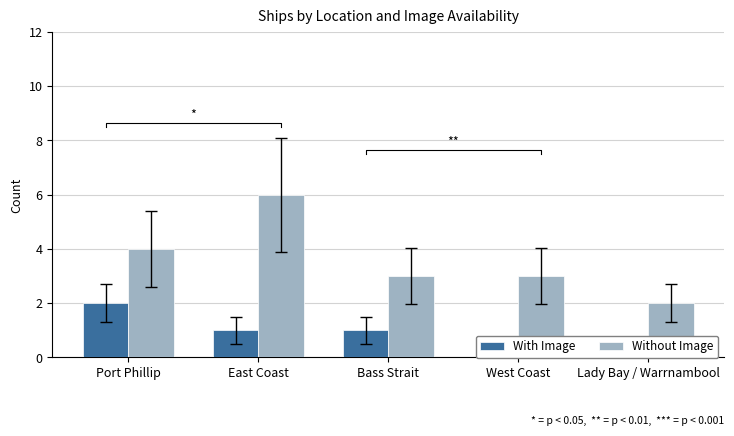

Is the value of With Image at Port Phillip greater than the value of Without Image at Port Phillip?

No